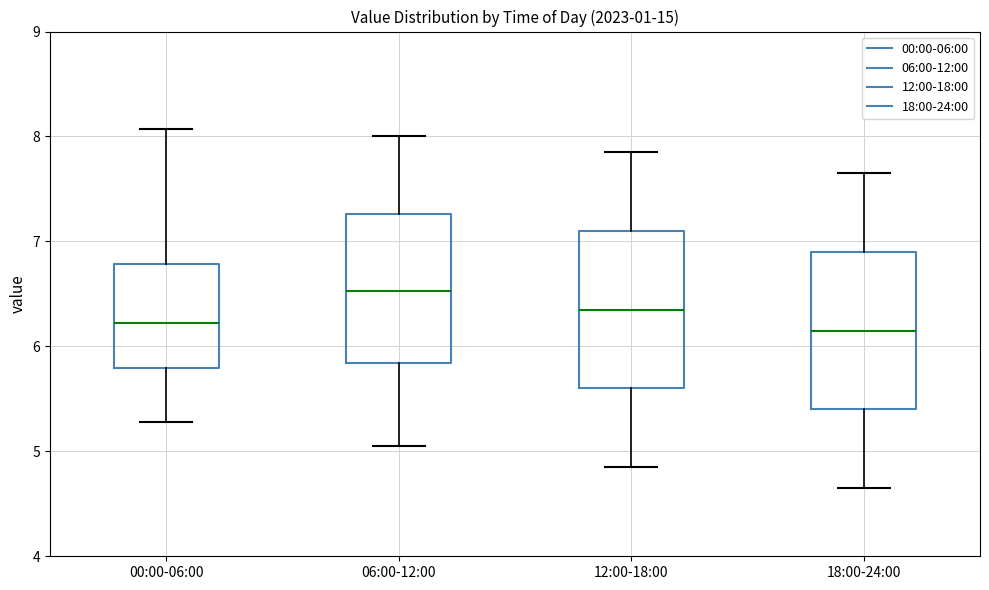

Where is the upper edge of the box for 00:00-06:00 on the y-axis? The values are not printed on the chart, so give them approximately, as read against the axis.

6.8